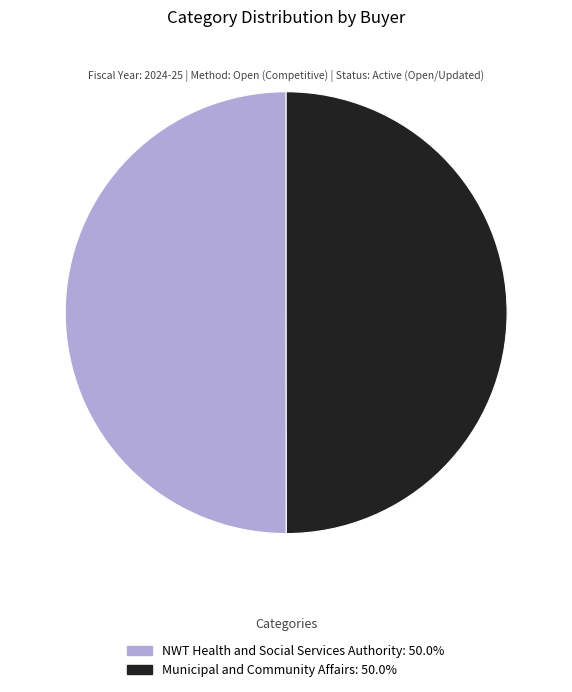

The Municipal and Community Affairs slice represents 58% of the pie. True or false?

False